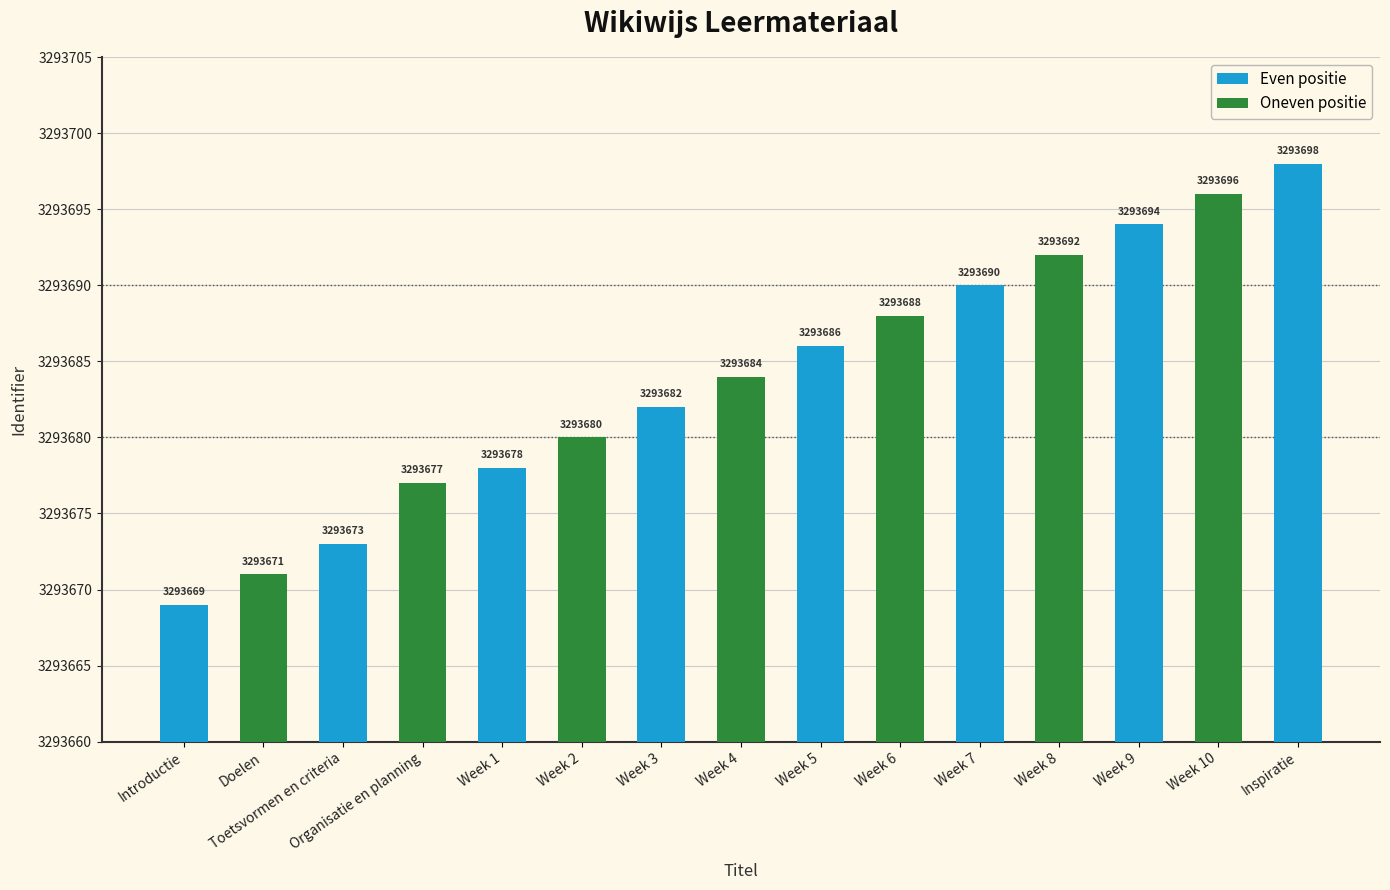

What is the sum of all values?

49405258